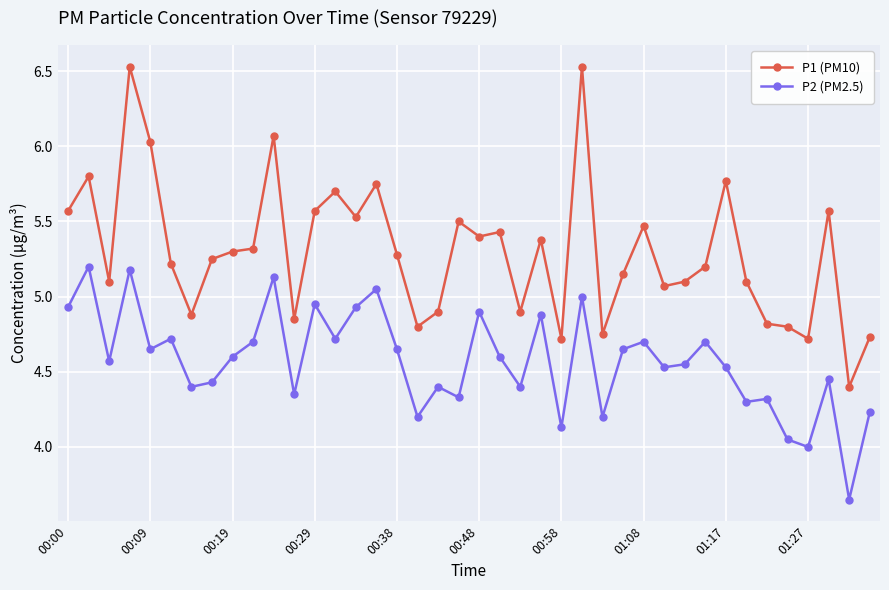

What is the maximum value shown in the chart?

6.5